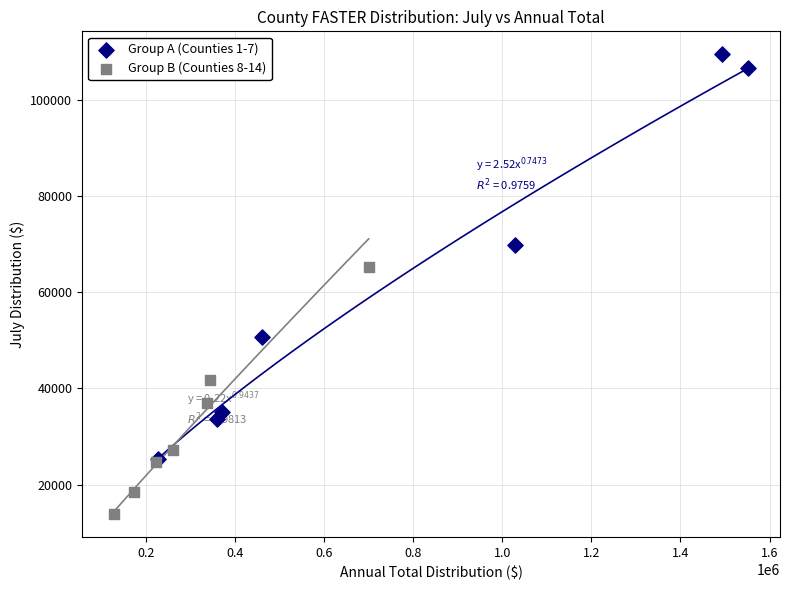

Which series reaches the maximum Y coordinate?

Group A (Counties 1-7)